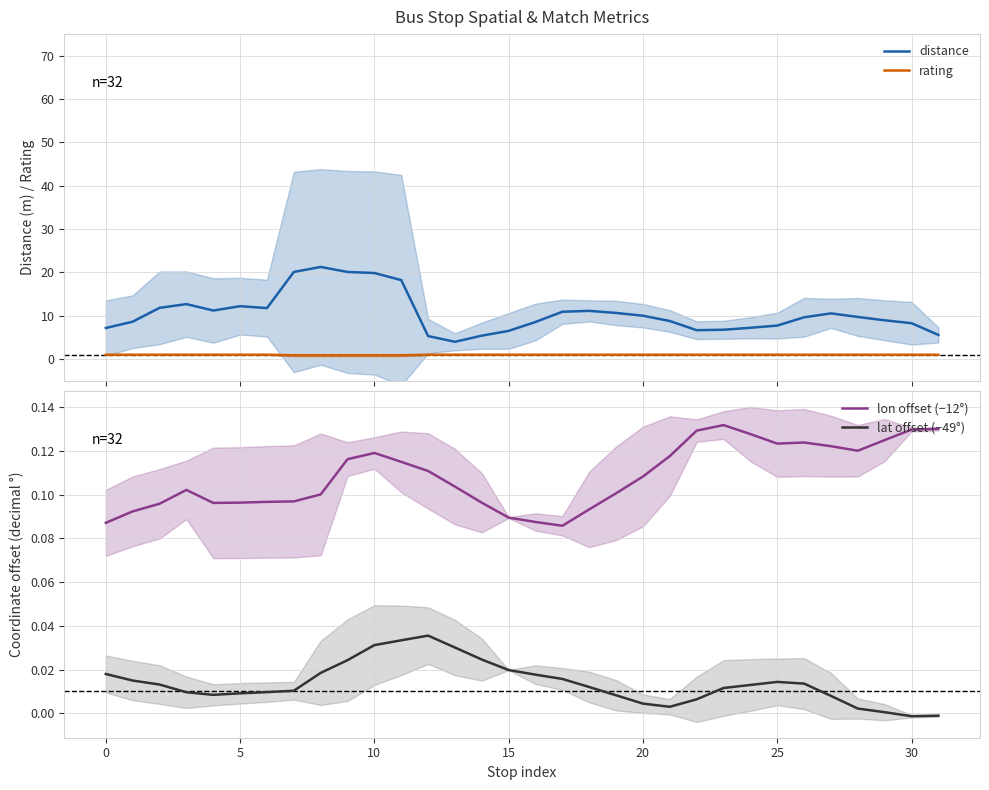

True or false: lon offset (−12°) and lat offset (−49°) intersect in this chart.

False